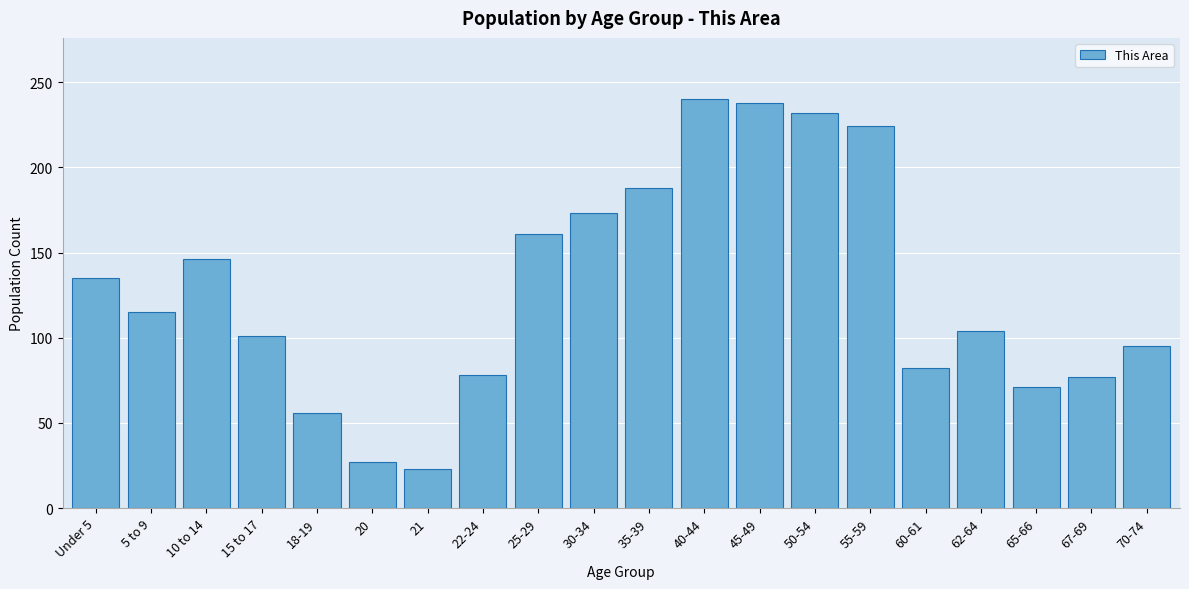

What is the average value?

128